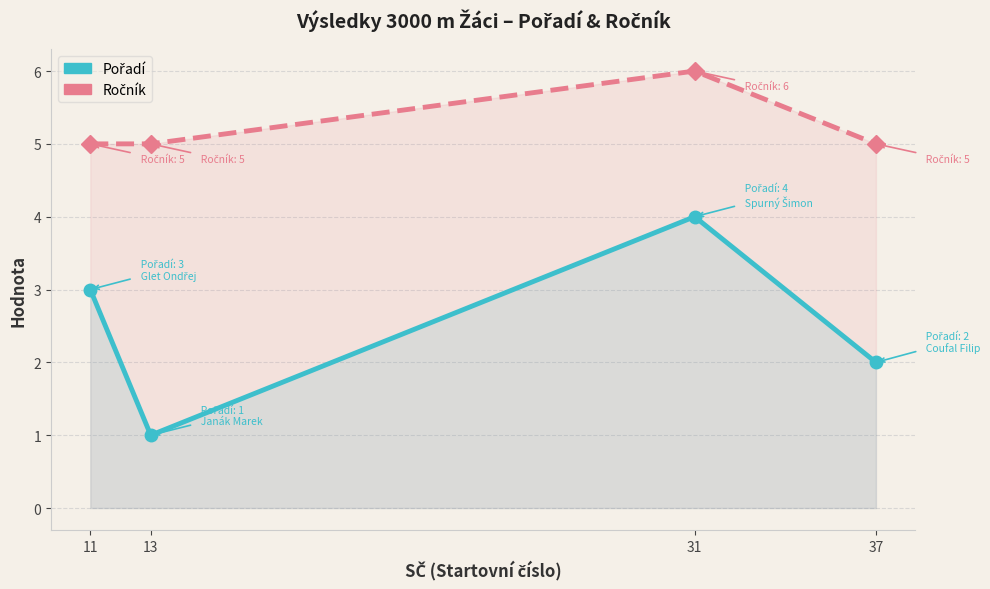

How many data points does each series have?

4